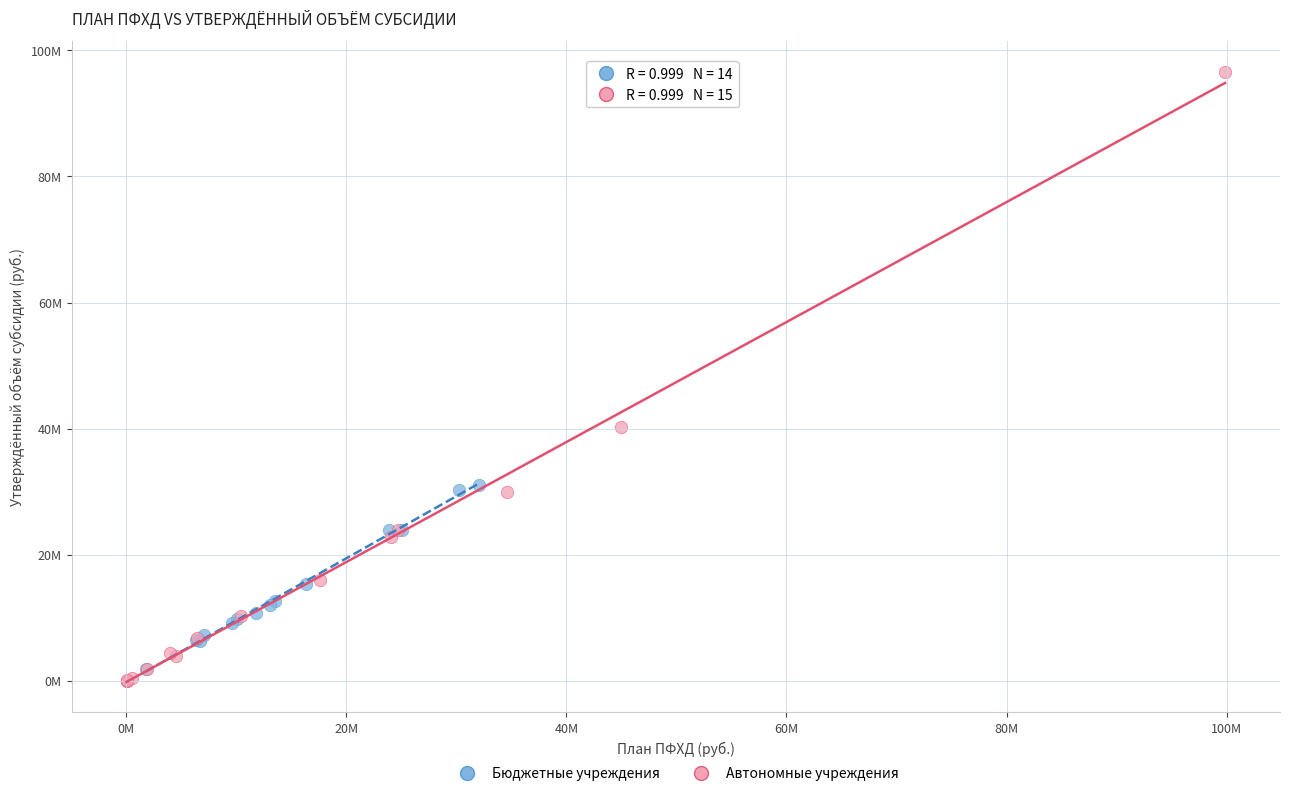

What are all the series names shown in the legend?

Бюджетные учреждения, Автономные учреждения